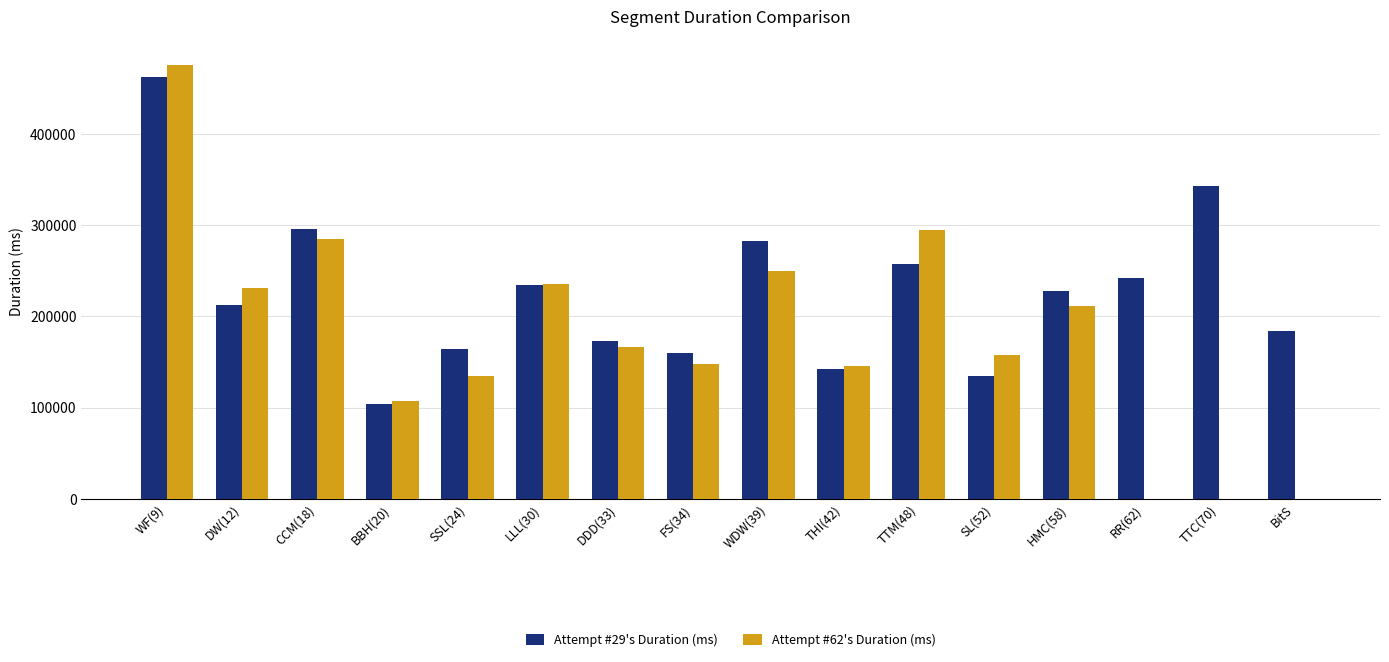

How many groups of bars are there?

16